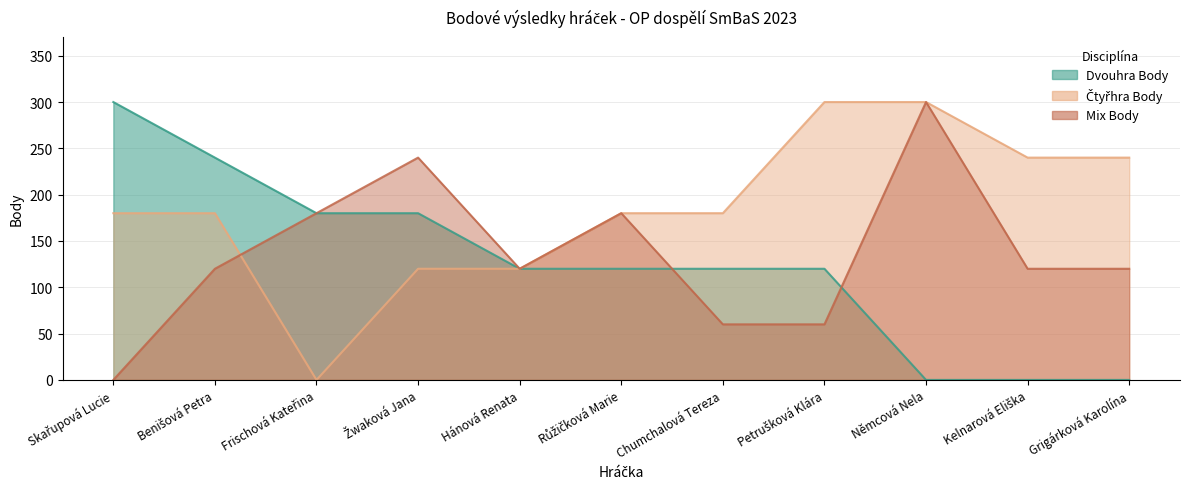

List the series in order of their peak value, lowest first.

Dvouhra Body, Čtyřhra Body, Mix Body